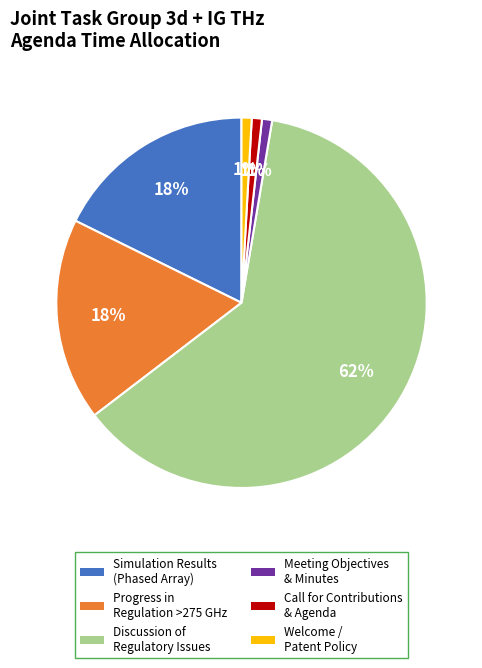

How many segments does this pie chart have?

6